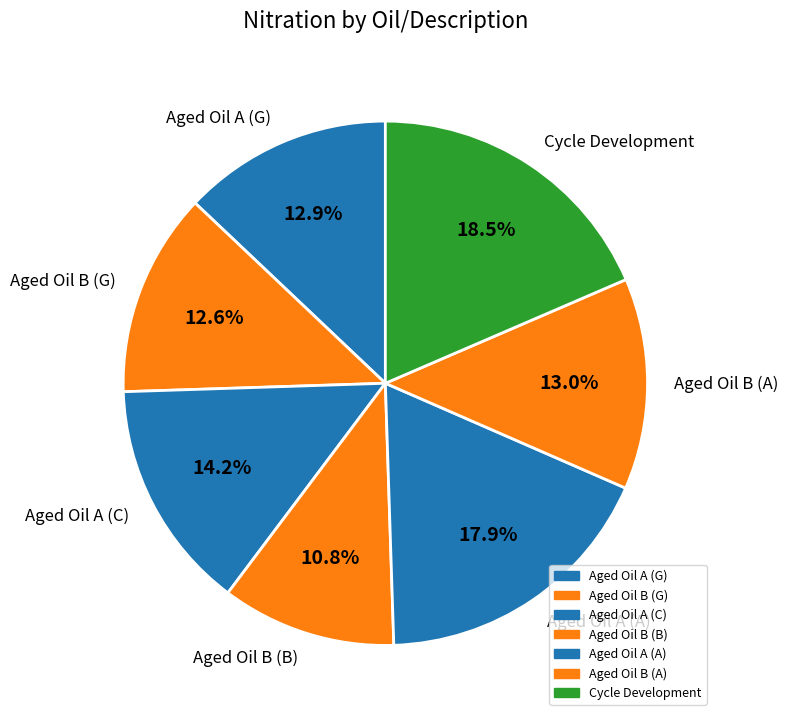

Is there any slice that represents more than half of the pie?

No